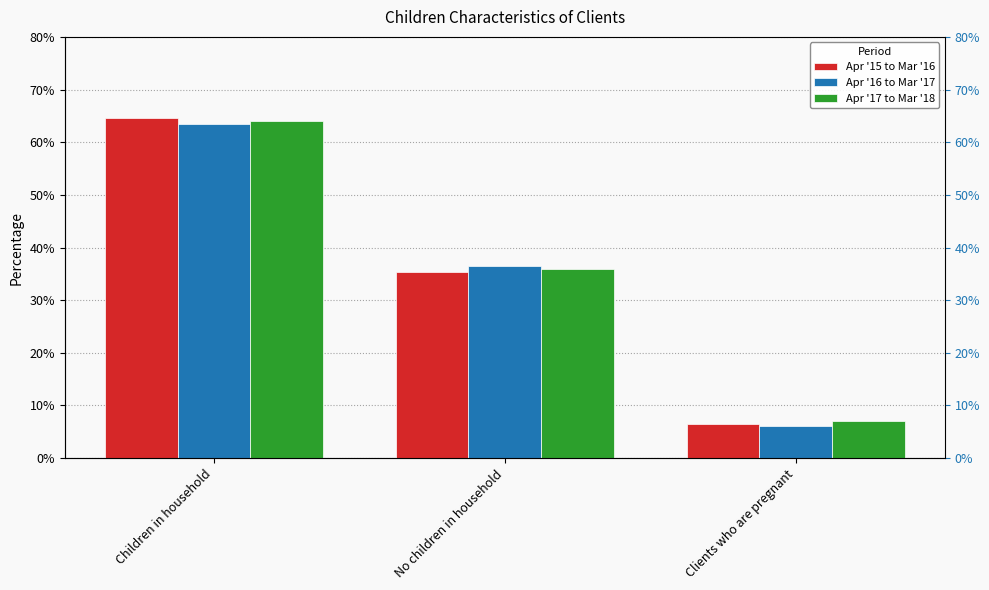

Which has a higher value, No children in household or Children in household?

Children in household